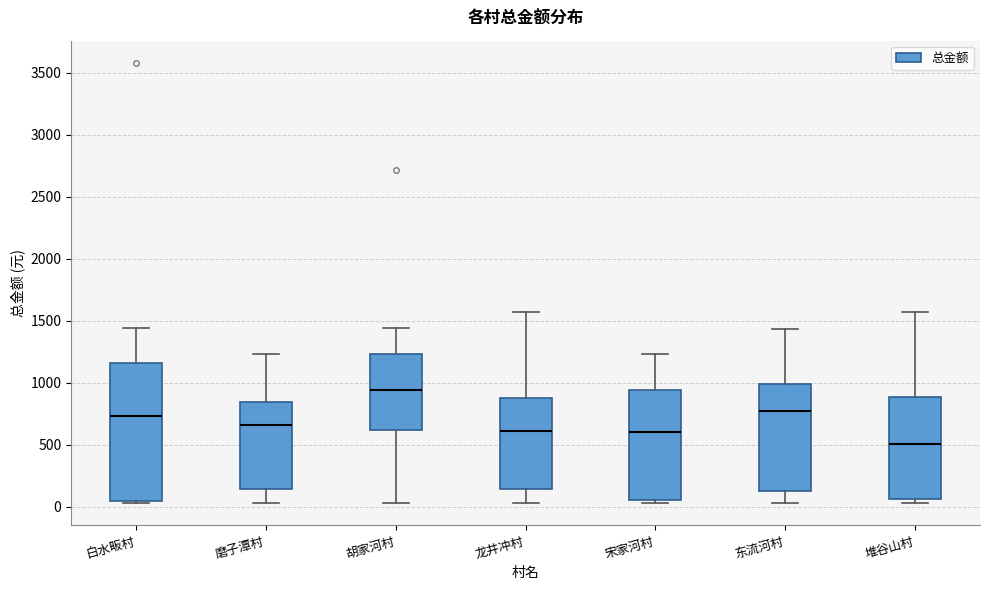

Reading left to right, read every box against the y-axis: the position of its median line, the range the box covers, and the ends of its whiskers. The values are not printed on the chart, so give them approximately, as read against the axis.

白水畈村: median 750, box 50 to 1150, whiskers 50 to 1450
磨子潭村: median 650, box 150 to 850, whiskers 50 to 1250
胡家河村: median 950, box 600 to 1250, whiskers 50 to 1450
龙井冲村: median 600, box 150 to 900, whiskers 50 to 1550
宋家河村: median 600, box 50 to 950, whiskers 50 (just below the box's lower edge) to 1250
东流河村: median 750, box 150 to 1000, whiskers 50 to 1450
堆谷山村: median 500, box 50 to 900, whiskers 50 (just below the box's lower edge) to 1550